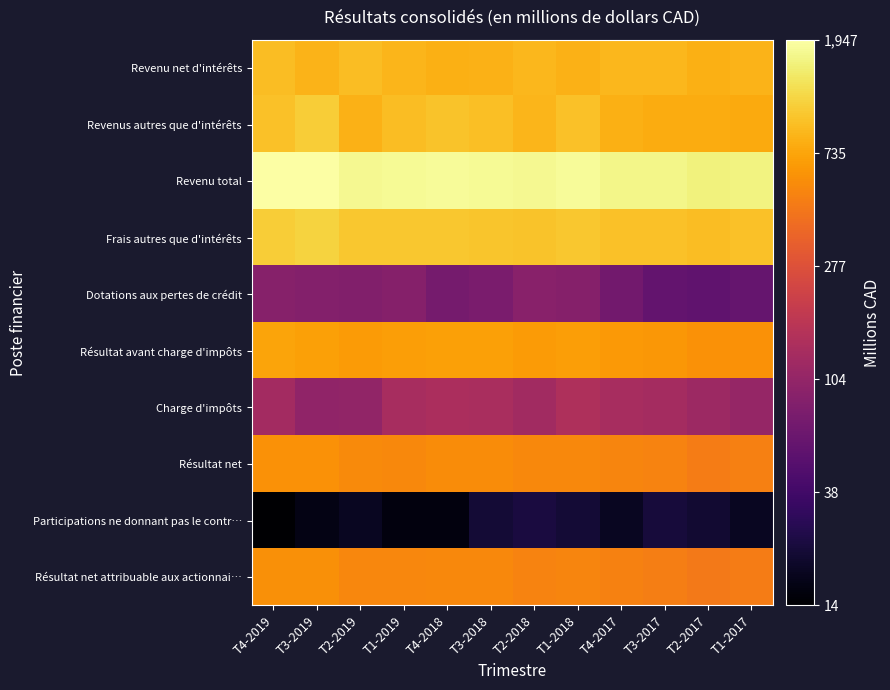

How many series are shown in this chart?

10